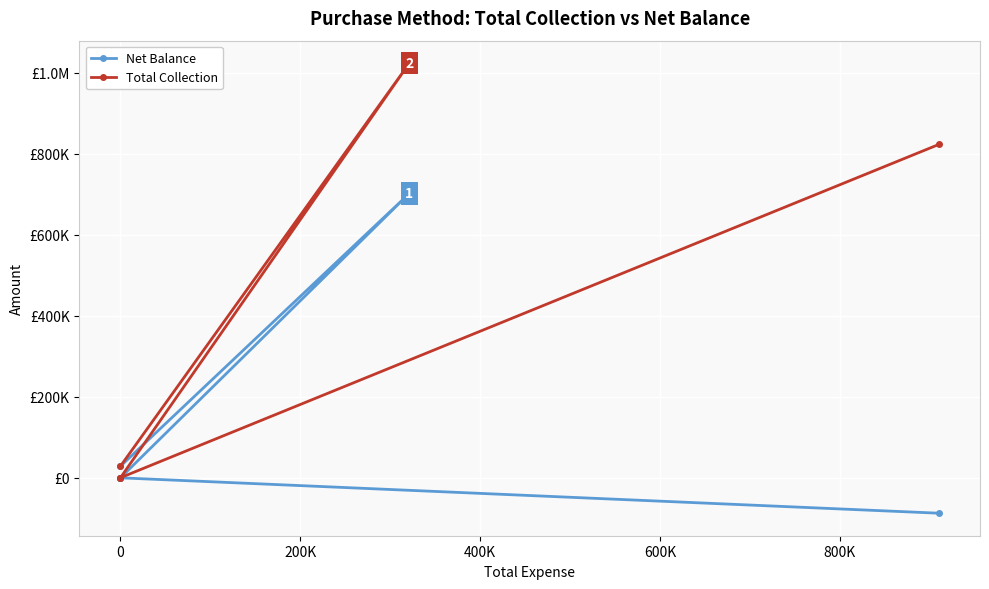

The Net Balance series shows 13575.2 at 0. True or false?

False